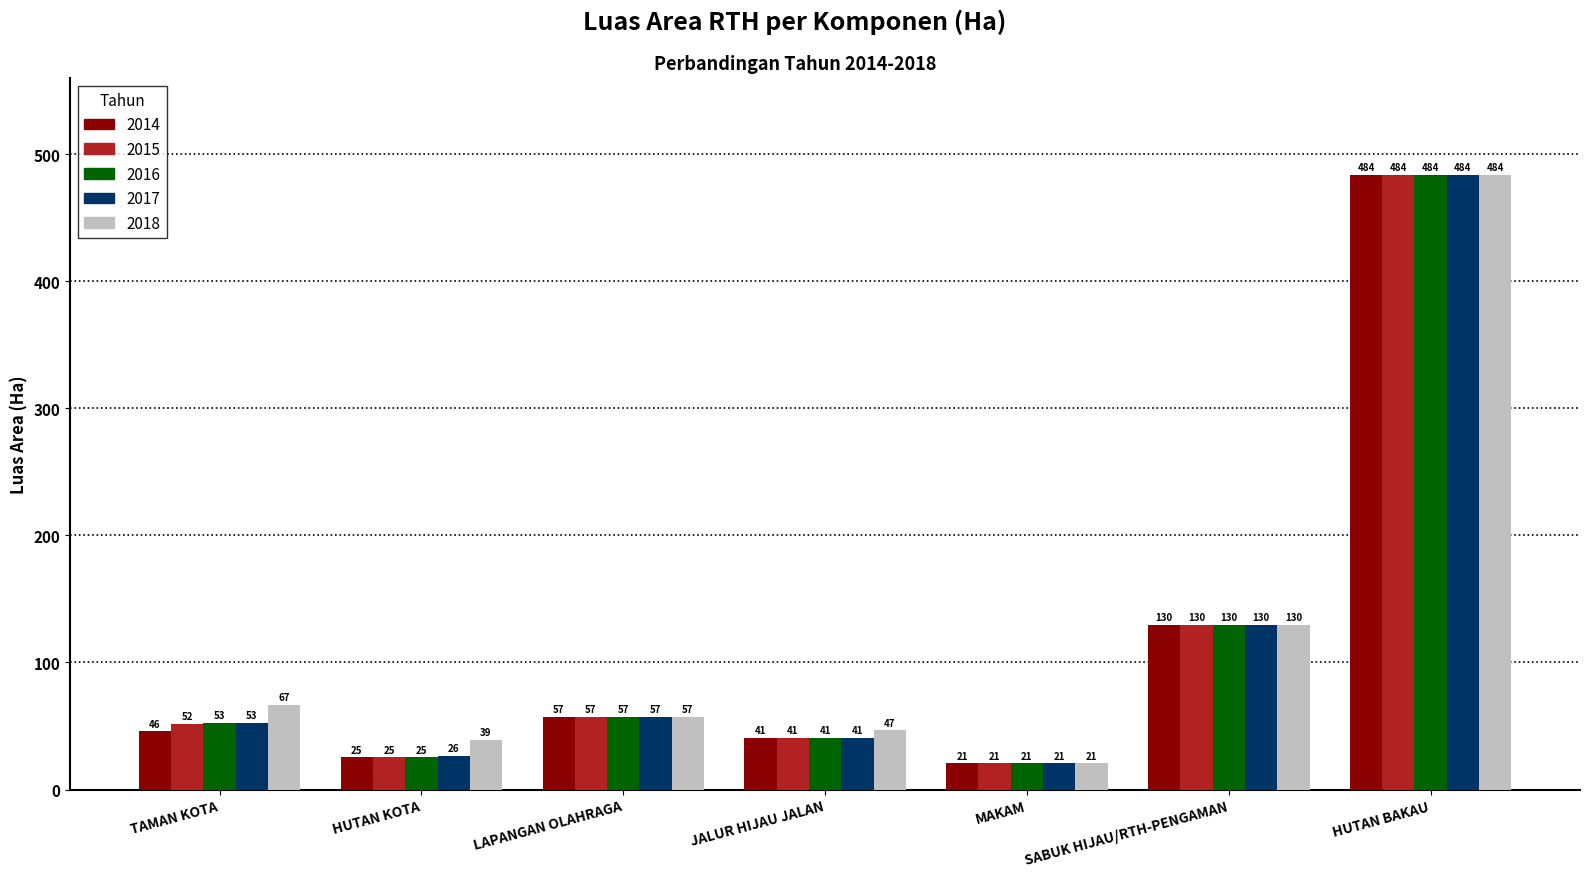

At which category is the sum across all series the highest?

HUTAN BAKAU